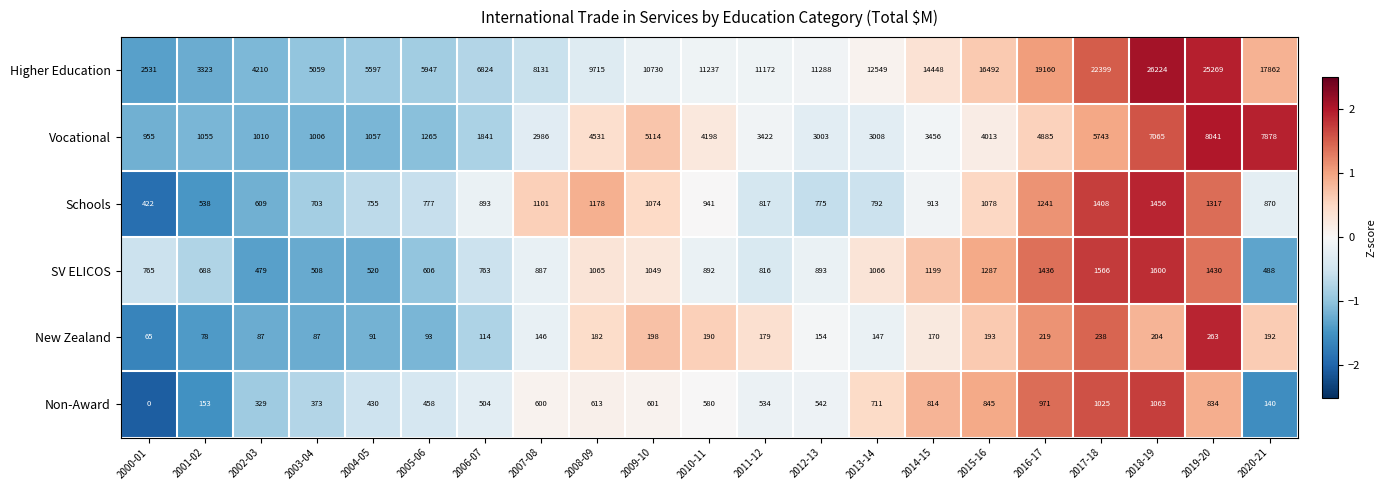

Which series has the largest total across all categories?

Higher Education